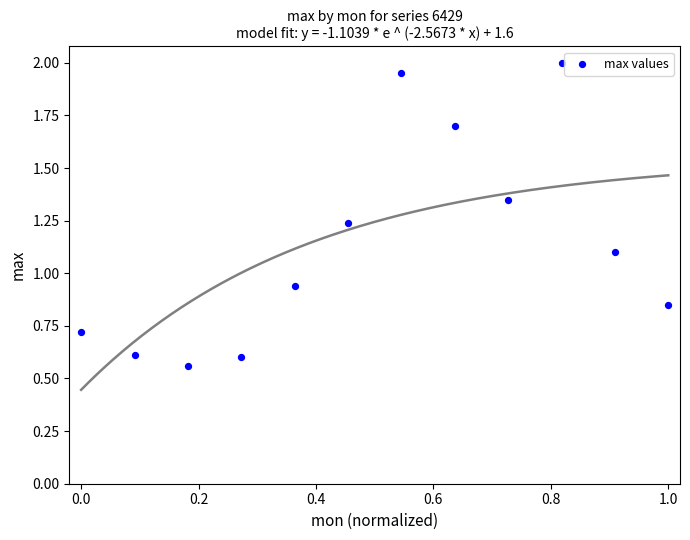

What is the average Y value?

1.1